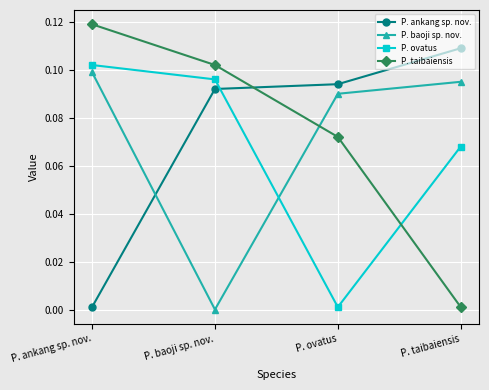

Rank the categories by P. ankang sp. nov. value from lowest to highest.

P. ankang sp. nov., P. baoji sp. nov., P. ovatus, P. taibaiensis